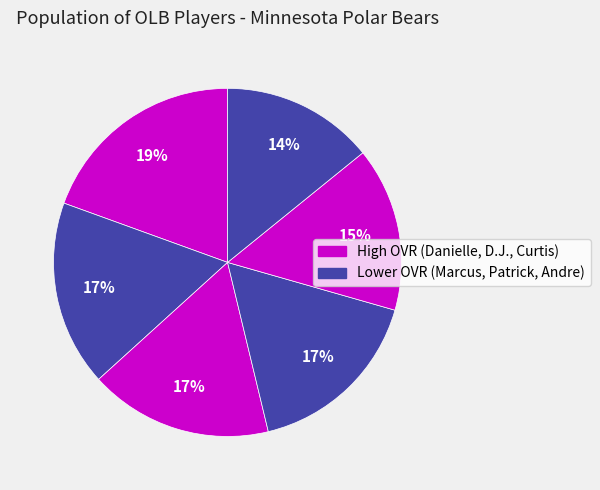

How many slices are in this pie chart?

6